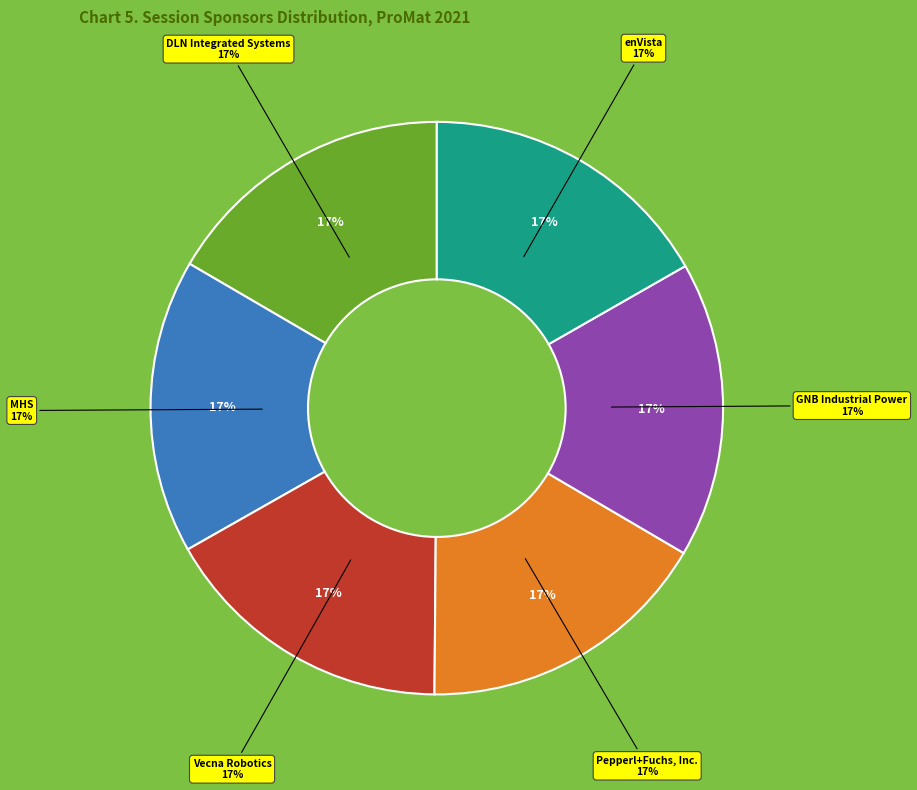

Which has a higher value, MHS or Vecna Robotics?

MHS